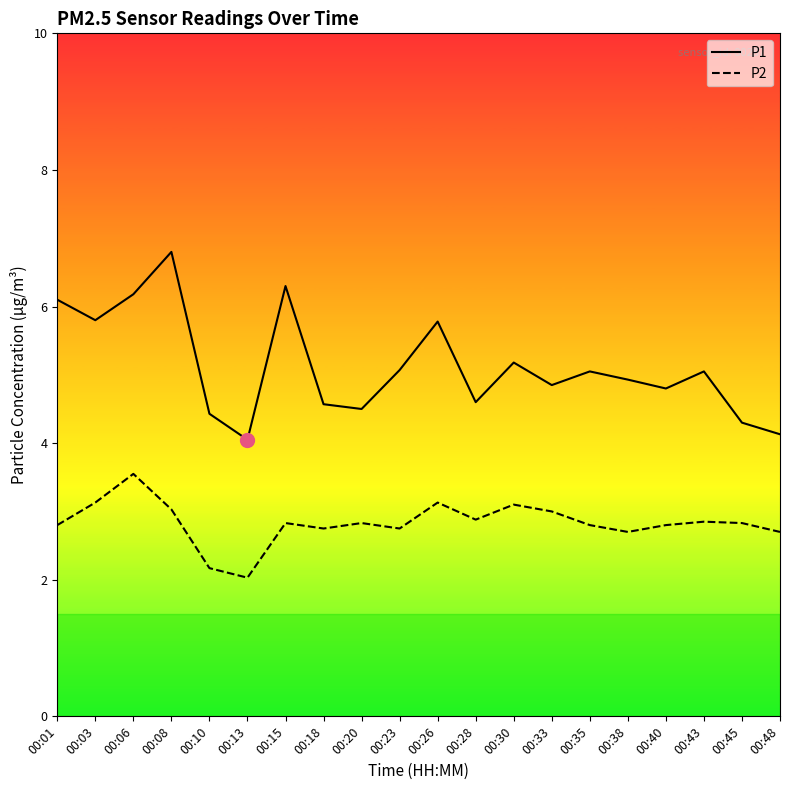

What is the difference between the highest and lowest values at 00:43?

2.2